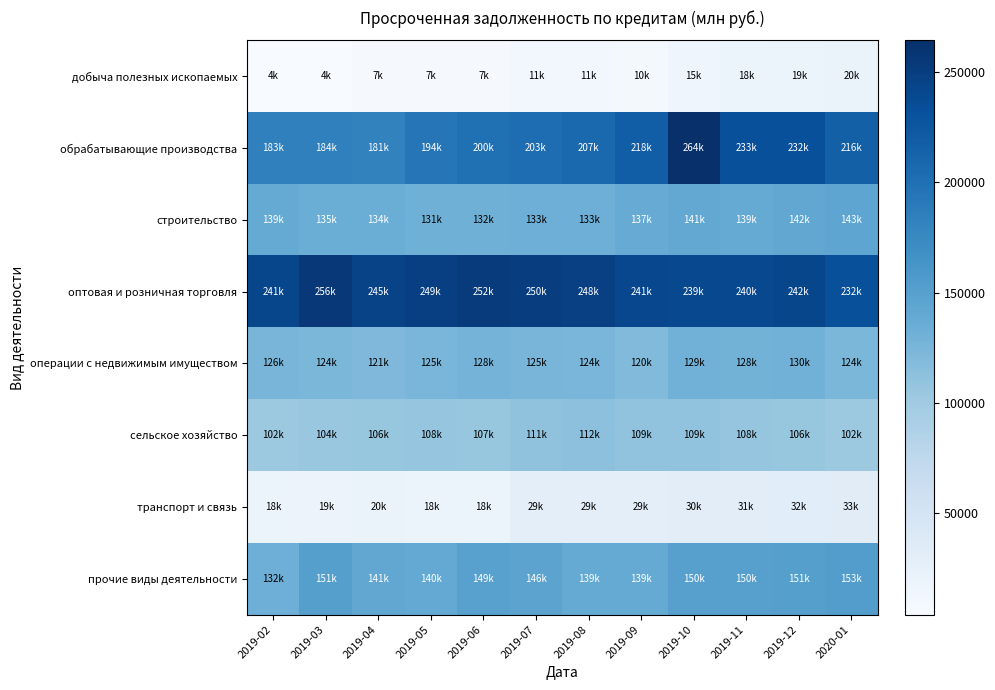

Rank the series at 2020-01 from lowest to highest value.

добыча полезных ископаемых, транспорт и связь, сельское хозяйство, операции с недвижимым имуществом, строительство, прочие виды деятельности, обрабатывающие производства, оптовая и розничная торговля